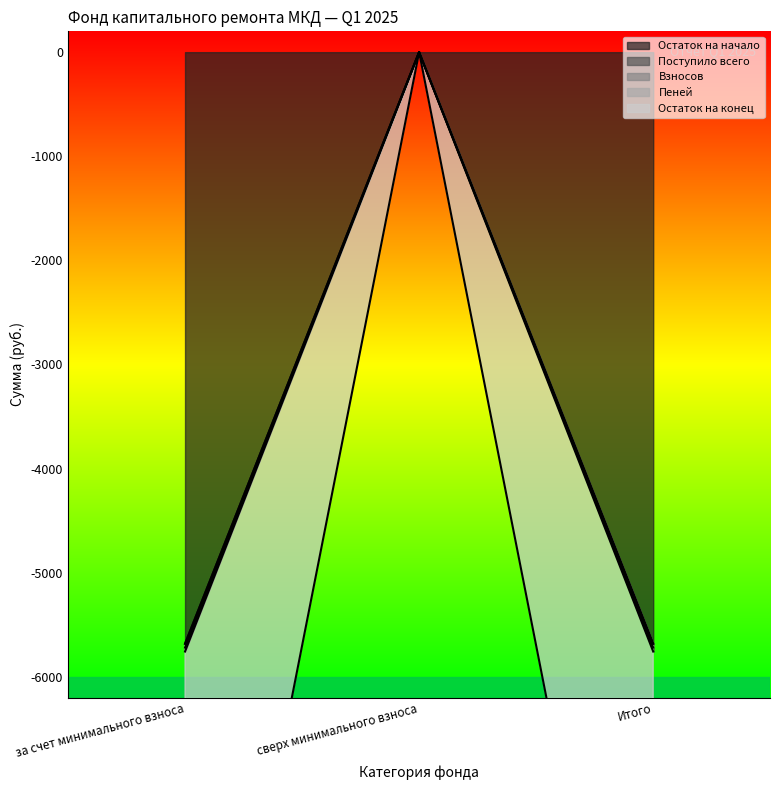

How many values in the Поступило всего series are below -5757?

2